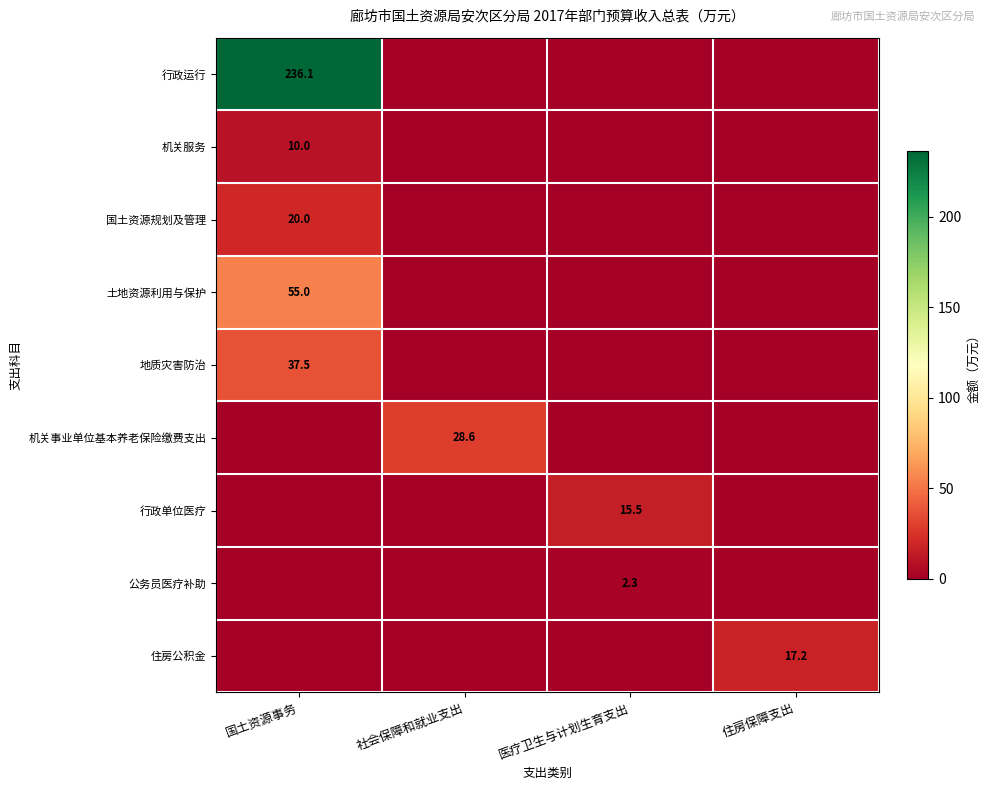

True or false: 地质灾害防治 has a value of 37.5 at 国土资源事务.

True